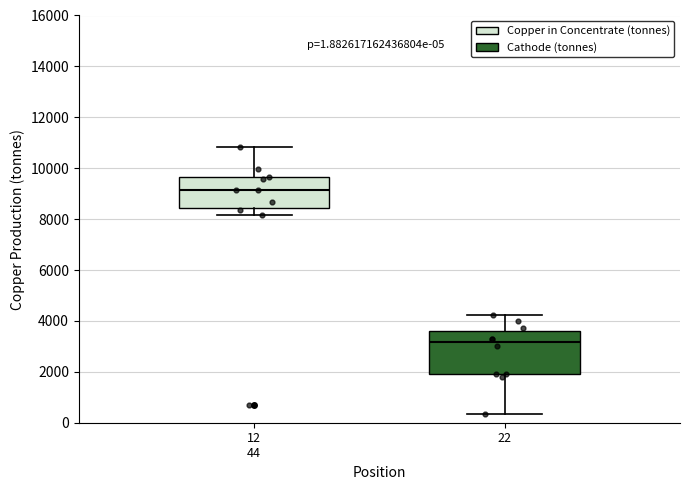

Which box has the lowest median line?

22